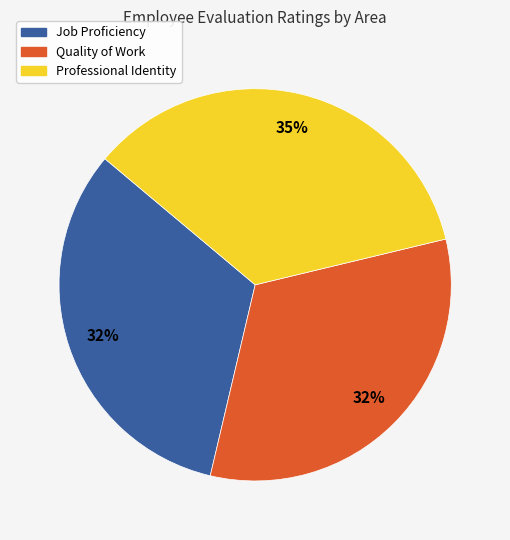

Does Job Proficiency account for over 50% of the chart?

No